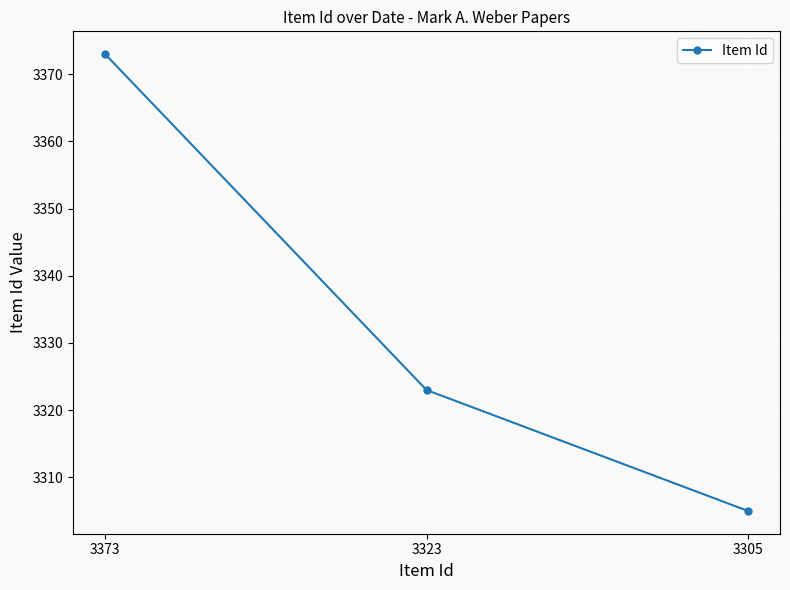

Is it true that the value at 3373 is 1292?

False